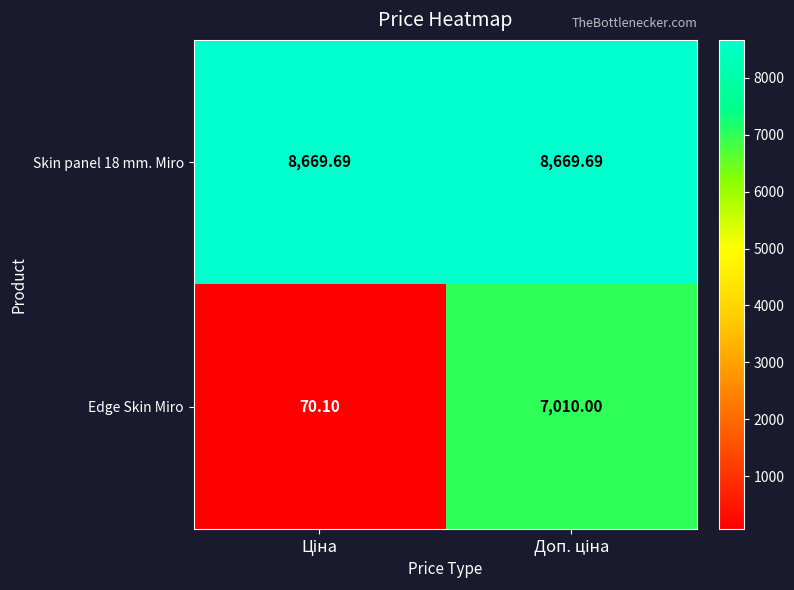

Which series has the widest spread of values?

Edge Skin Miro